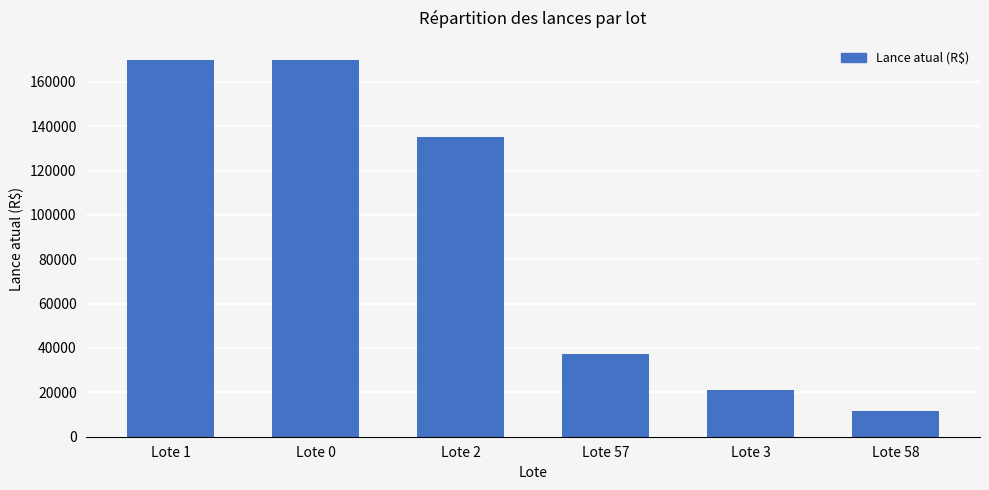

What is the sum of all values?

545000